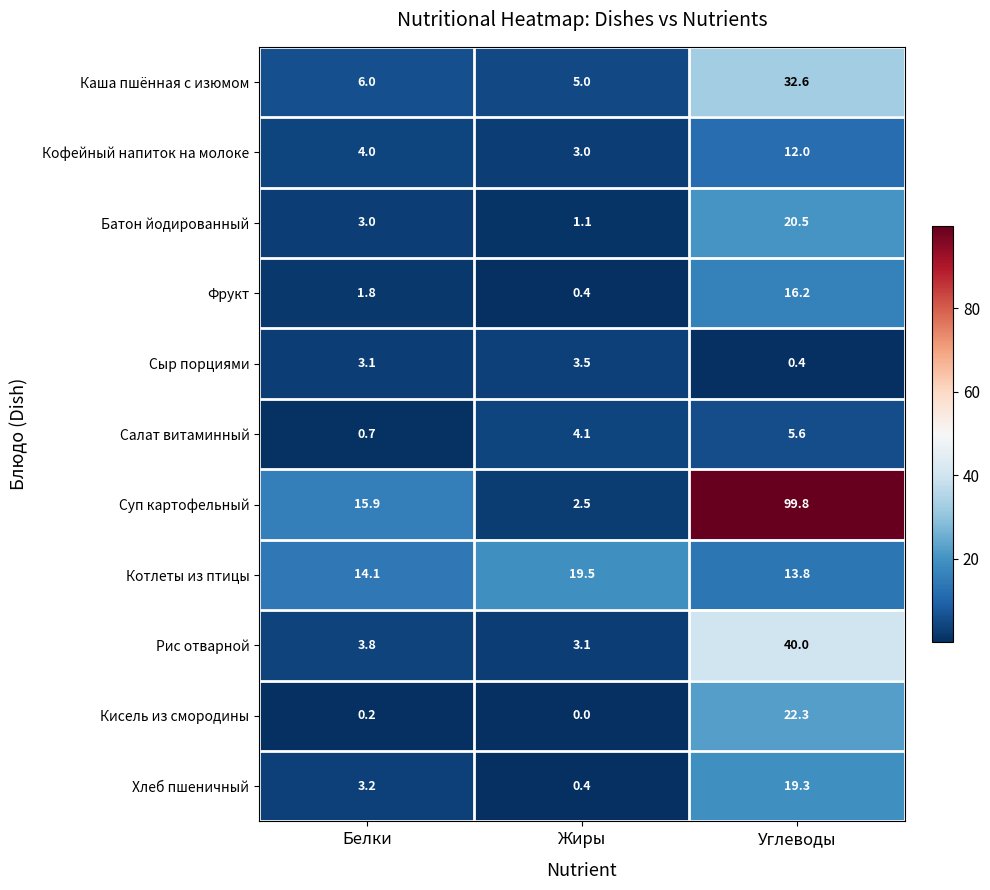

What is the lowest value of the Сыр порциями series?

0.4